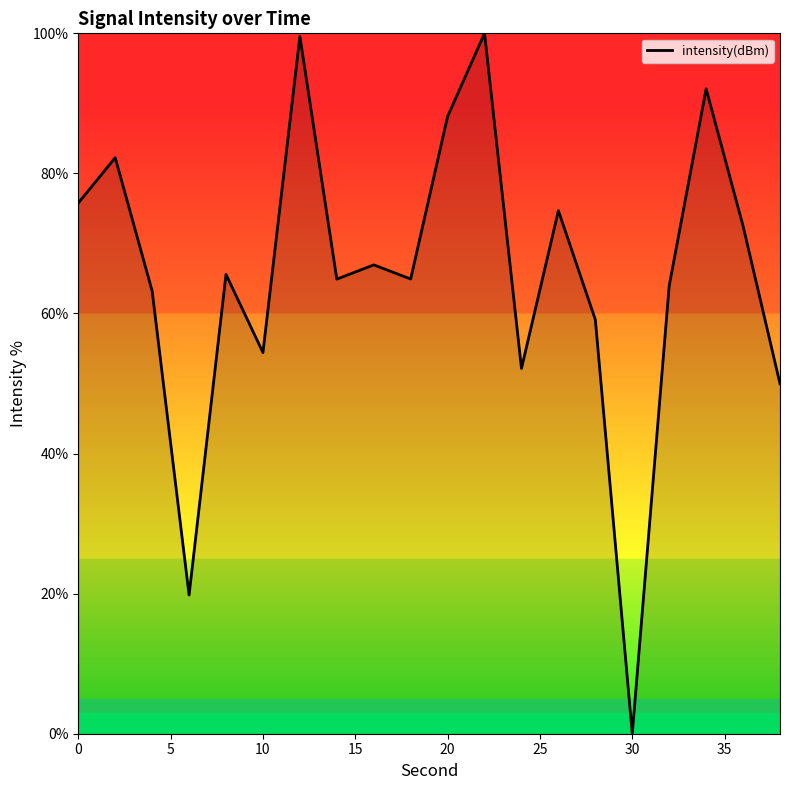

What is the difference between the maximum and minimum values?

100.0